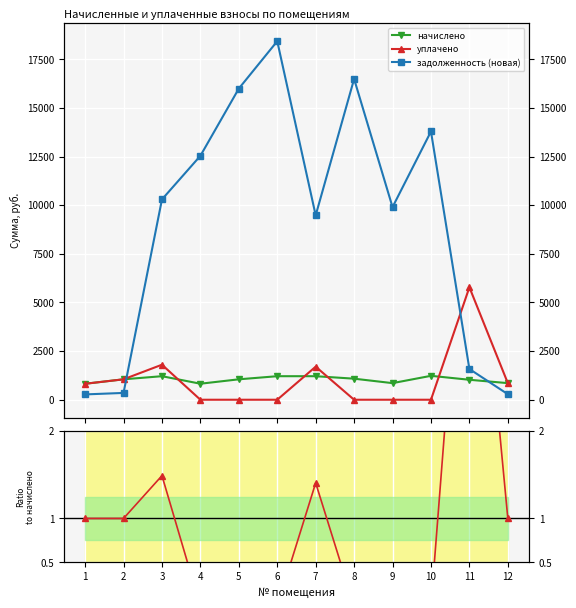

Is the value of уплачено / начислено at 9 greater than the value of задолженность (новая) at 7?

No